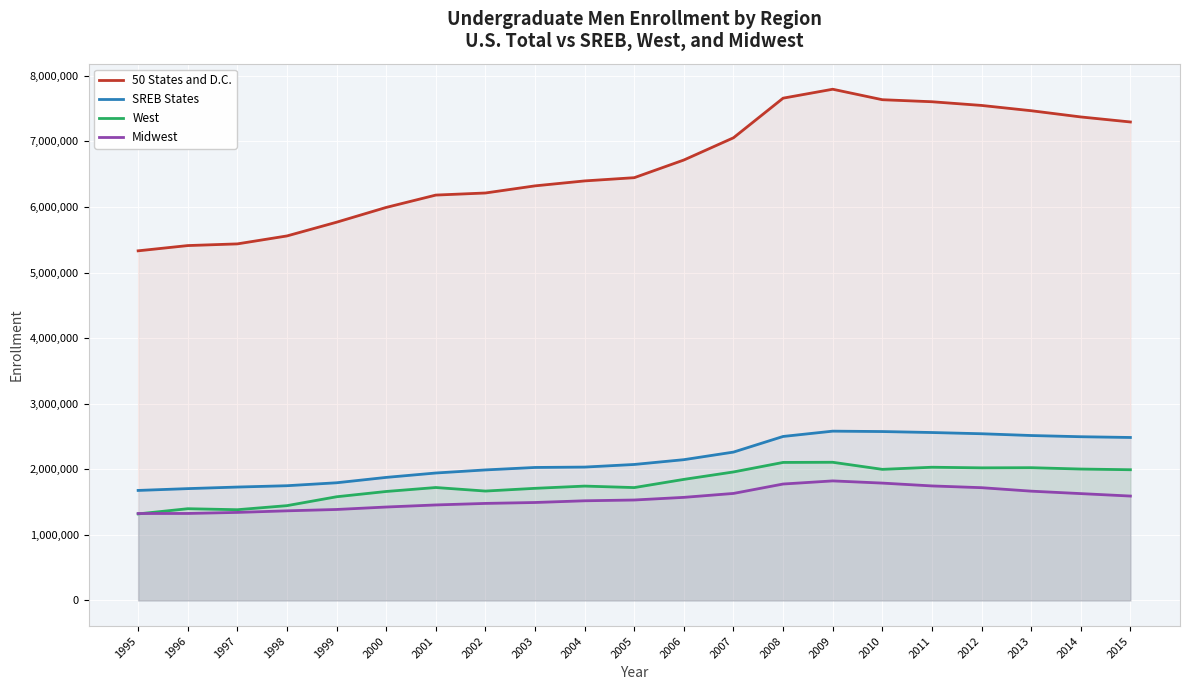

What is the value of the SREB States point at the 7th from the left?

1943572